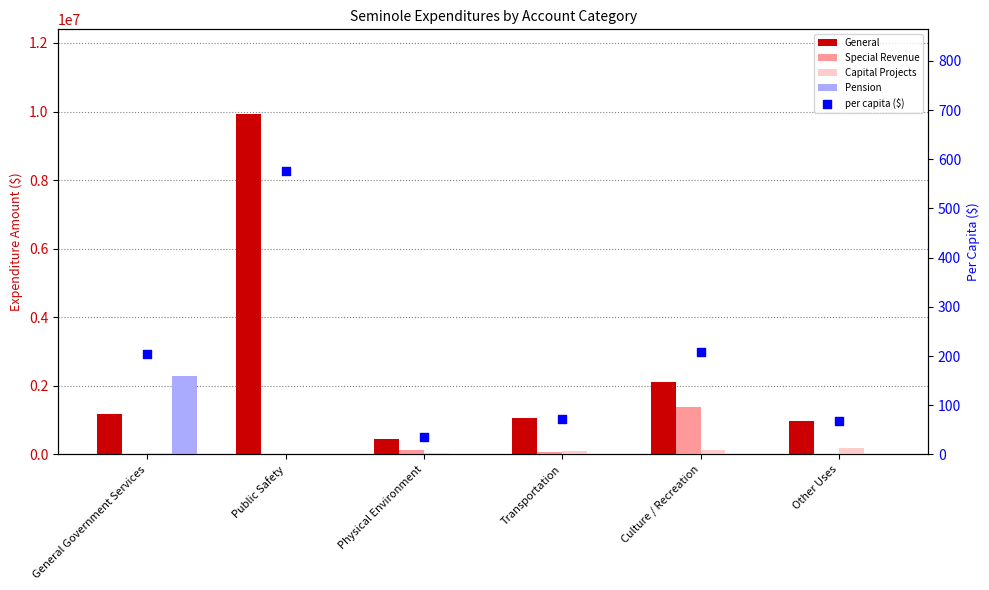

What are all the series names shown in the legend?

General, Special Revenue, Capital Projects, Pension, per capita ($)